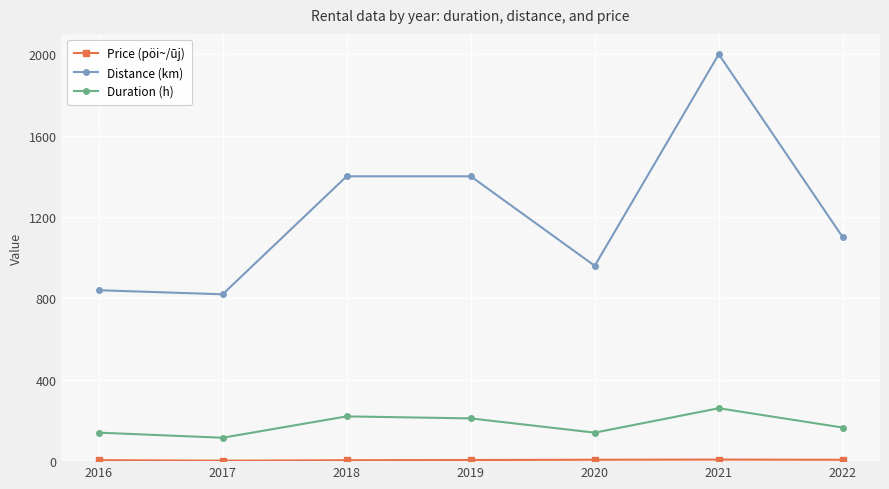

True or false: Distance (km) and Duration (h) intersect in this chart.

False